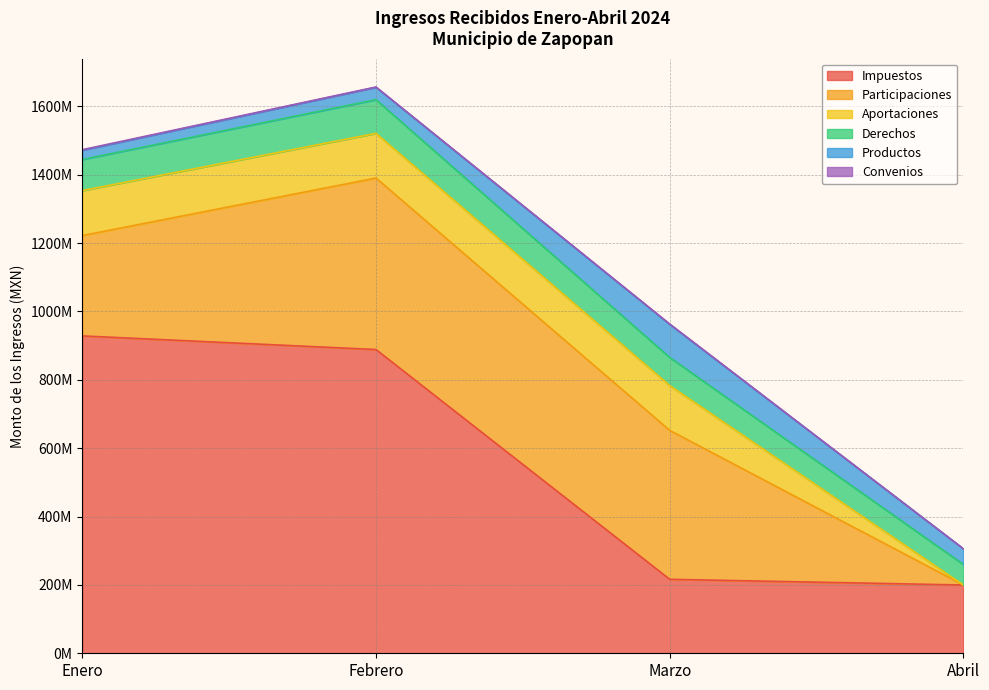

What is the difference between the maximum and second lowest values in the Derechos series?

16384679.3